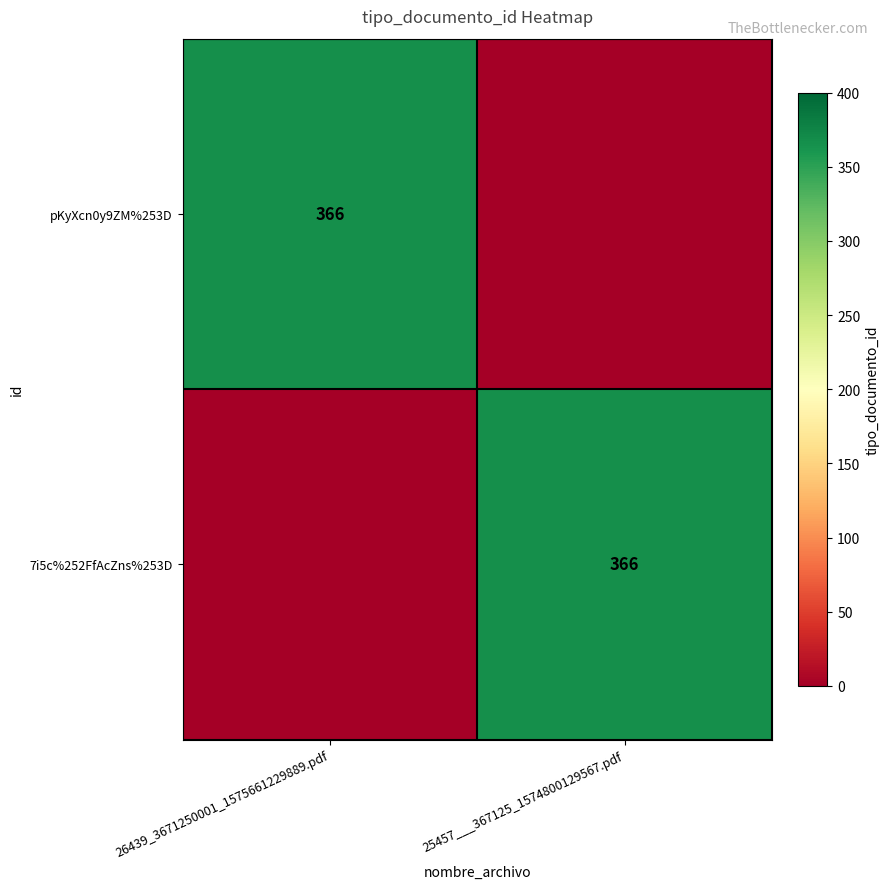

What is the spread (max minus min) of values at 25457___367125_1574800129567.pdf?

366